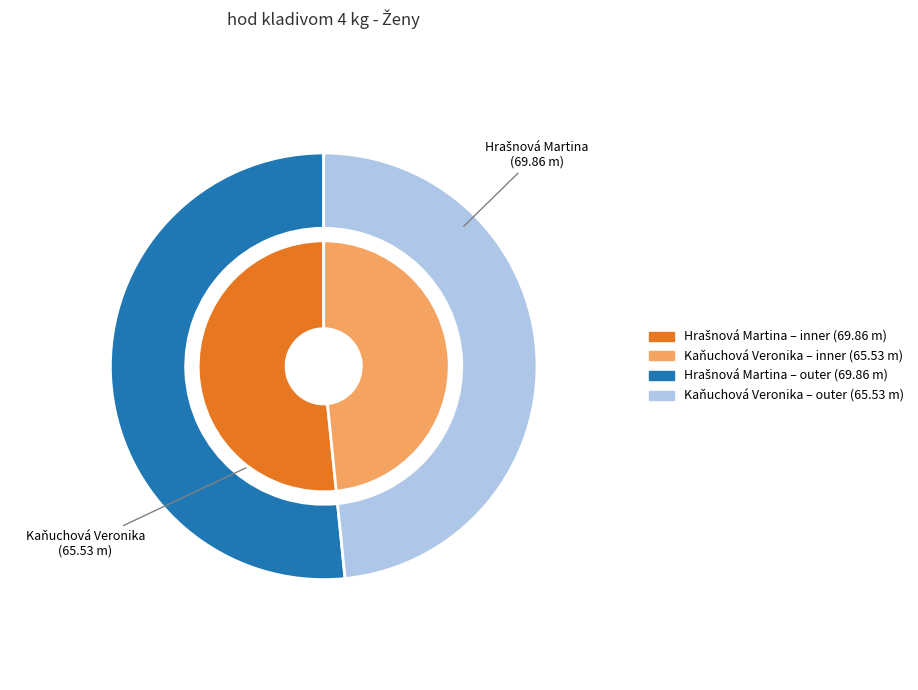

Which slice is the largest?

Hrašnová Martina